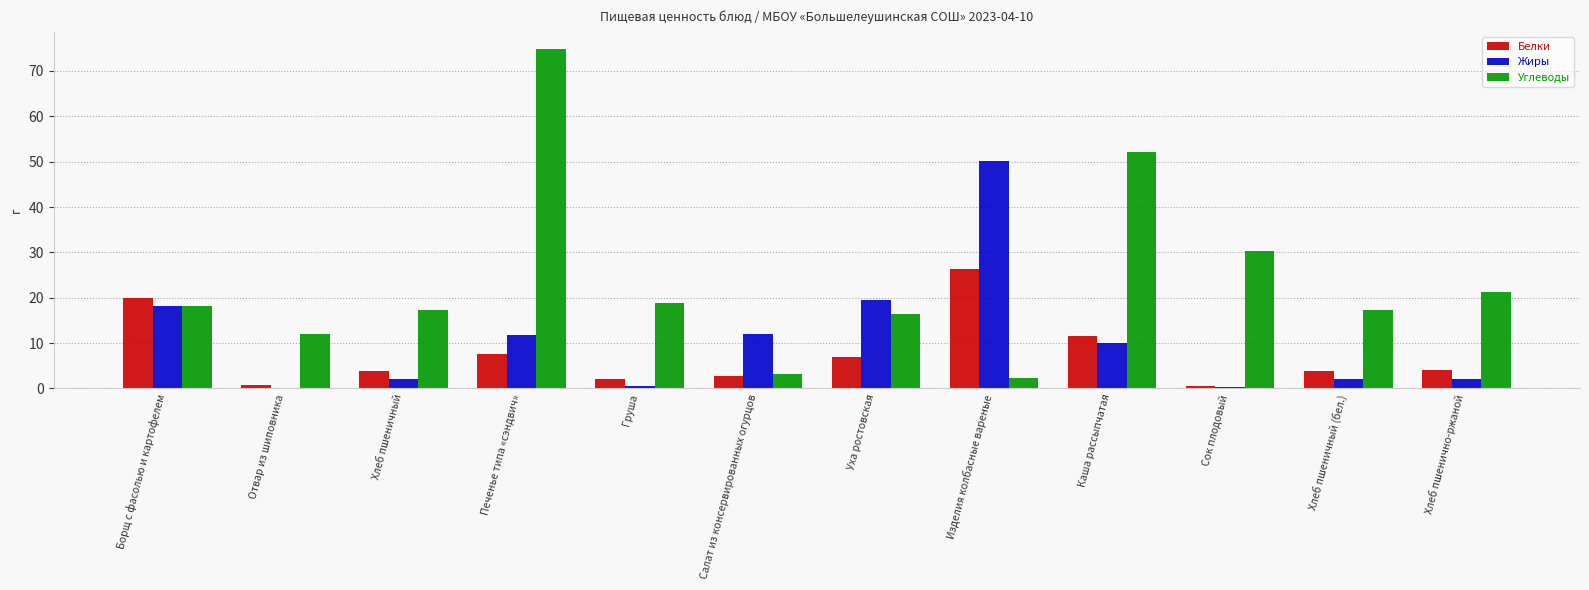

Which series has the largest total across all categories?

Углеводы